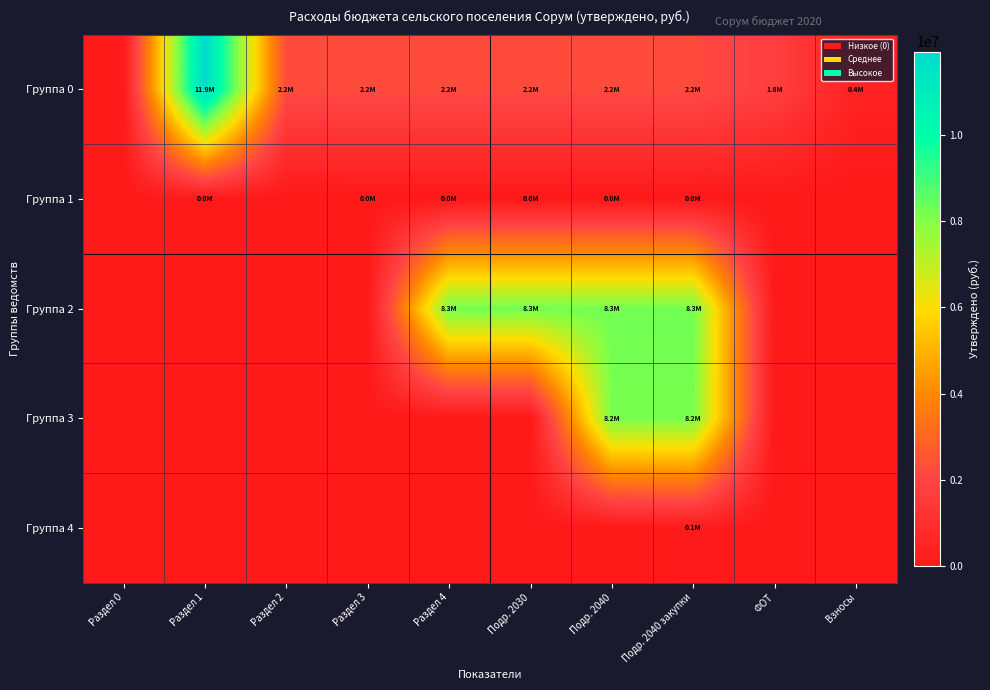

What is the difference between the highest and lowest values at Раздел 3?

2207083.6